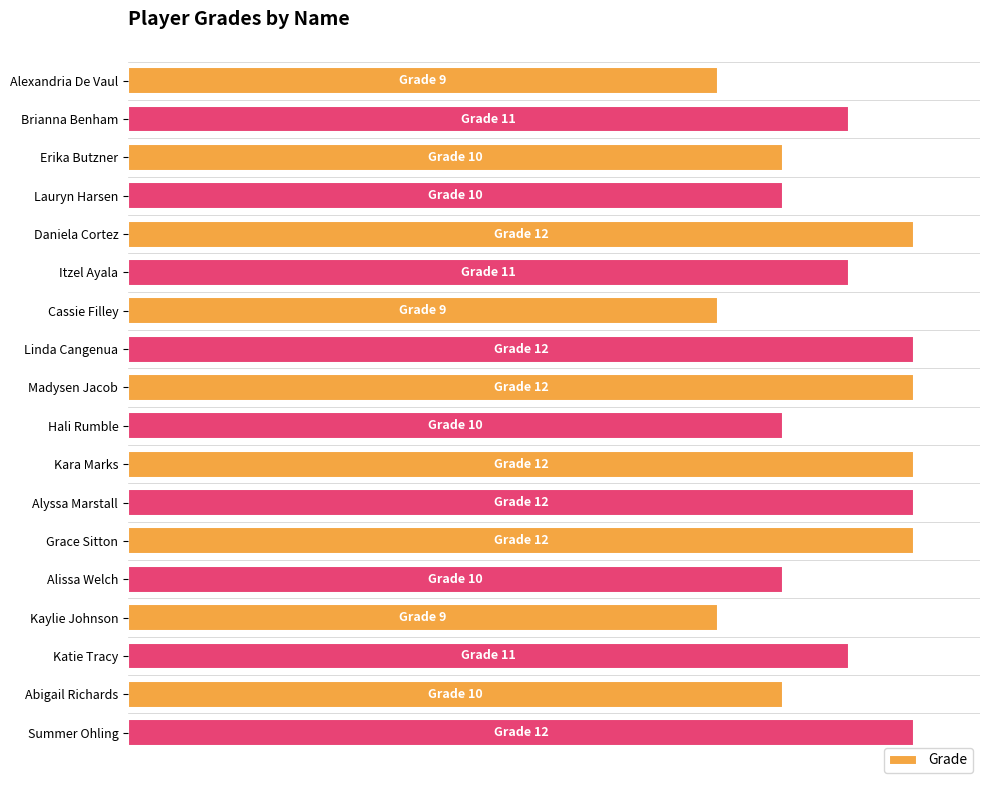

Does the chart contain any negative values?

No